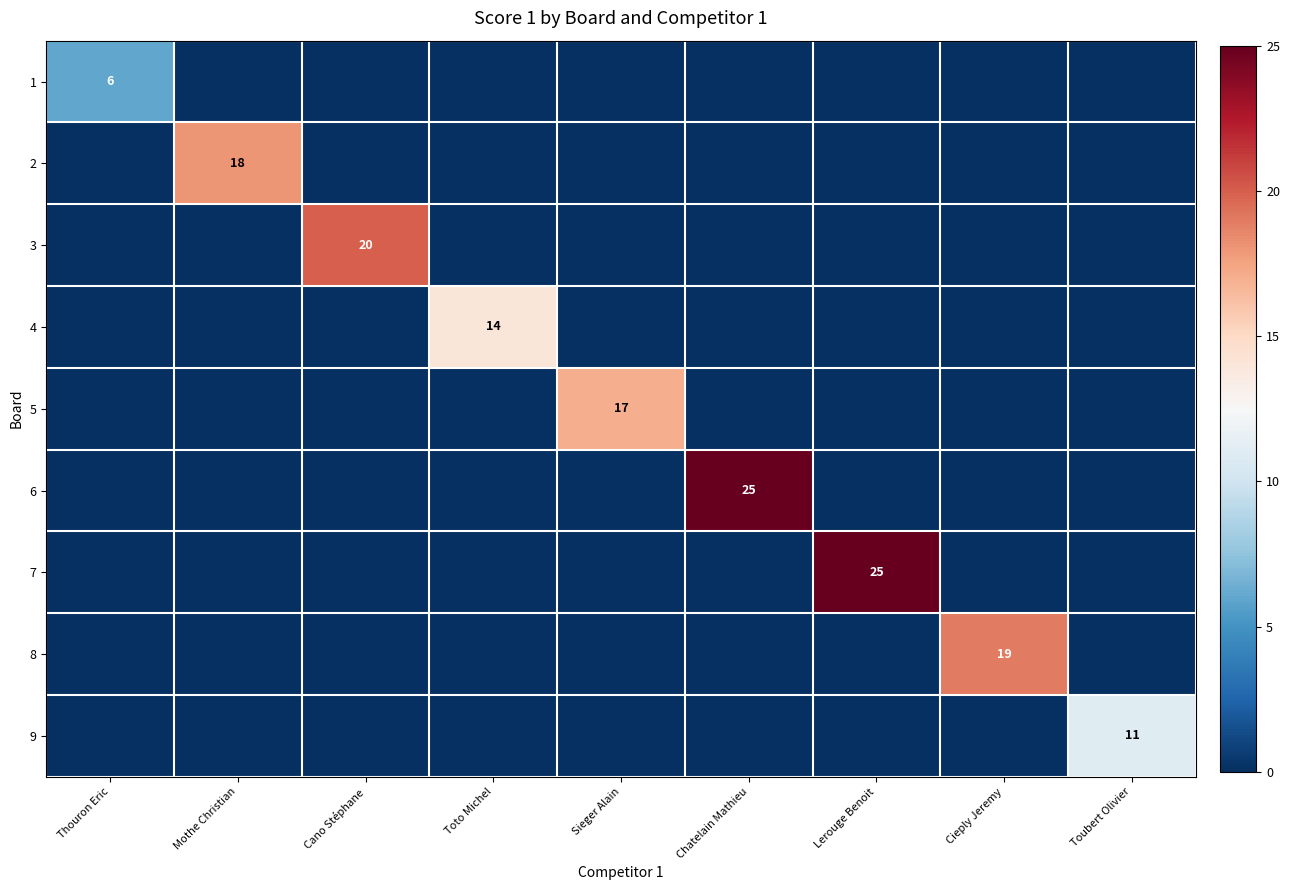

The value of 8 at Toto Michel is 11. True or false?

False